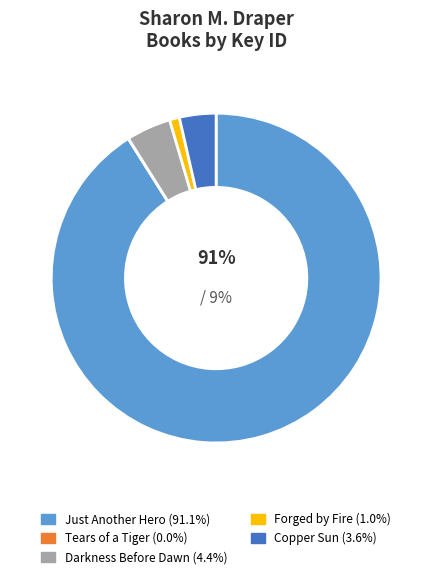

To the nearest percent, what is the combined percentage of Darkness Before Dawn and Just Another Hero?

95%